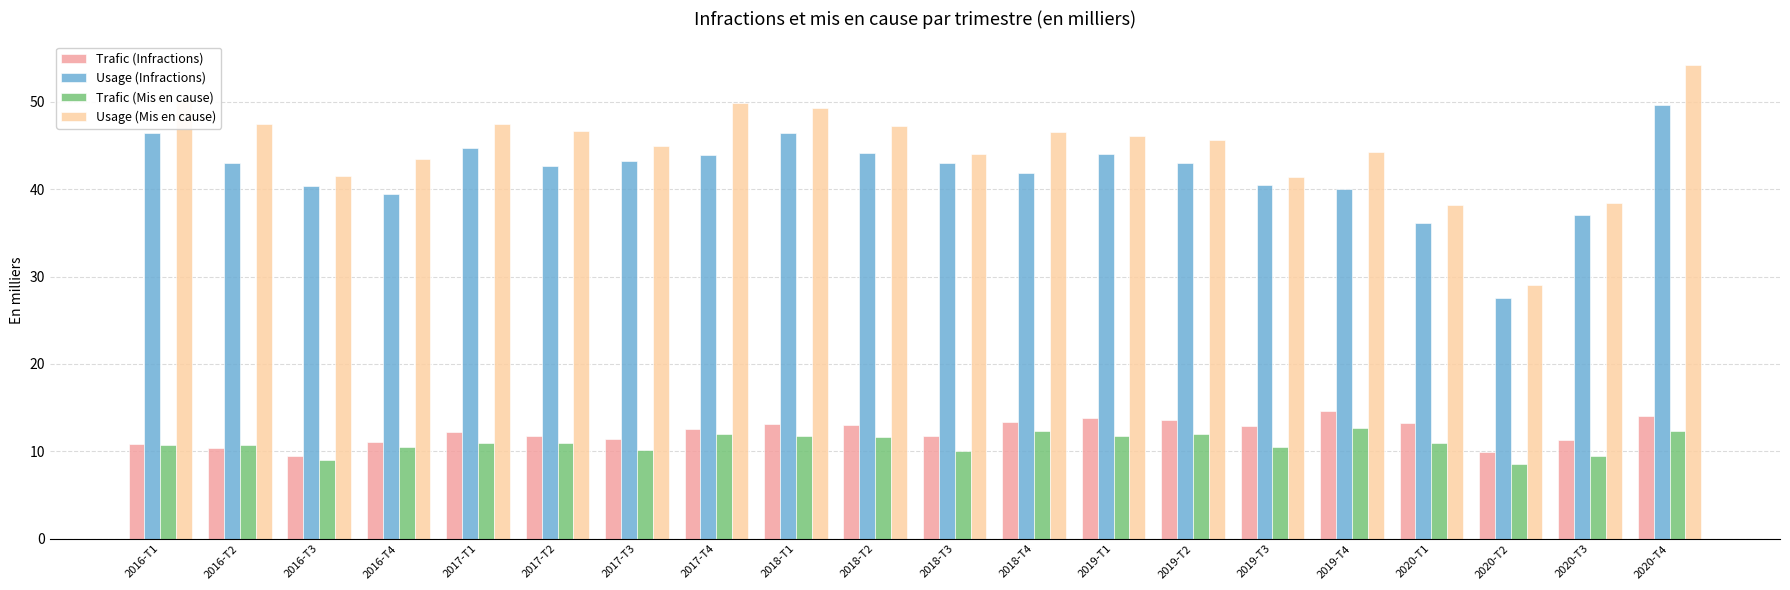

Between 2017-T4 and 2018-T2, which series saw the biggest shift?

Usage (Mis en cause)